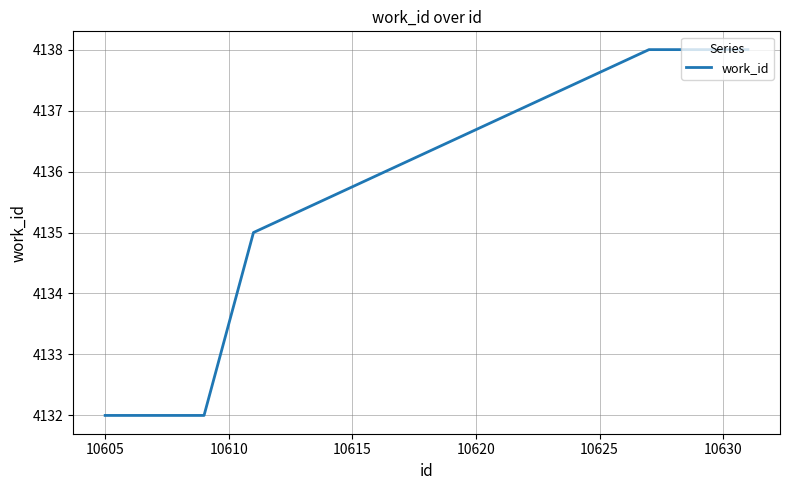

What is the sum of all values?

41347